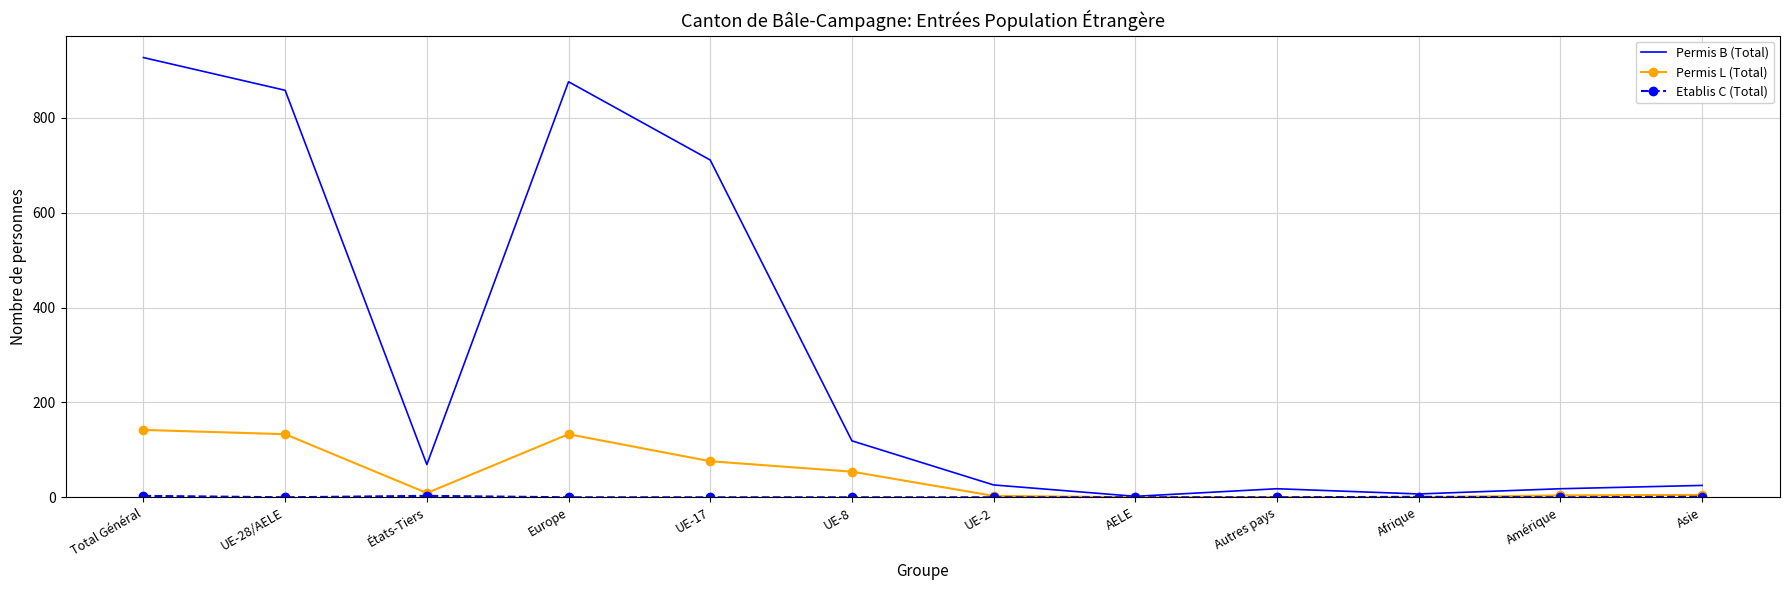

Which series has the widest spread of values?

Permis B (Total)